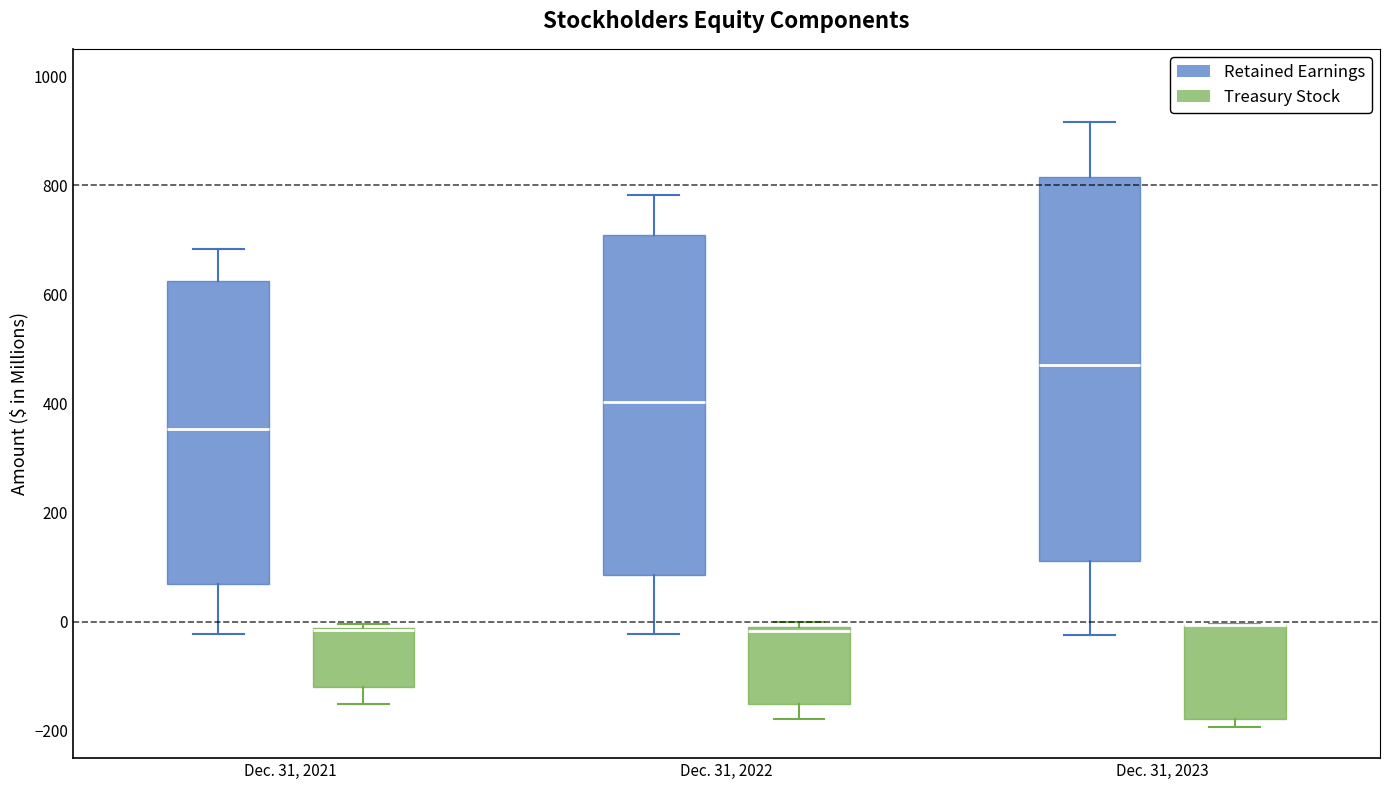

Where is the lower edge of the box for Dec. 31, 2023 (Treasury Stock) on the y-axis? The values are not printed on the chart, so give them approximately, as read against the axis.

-180